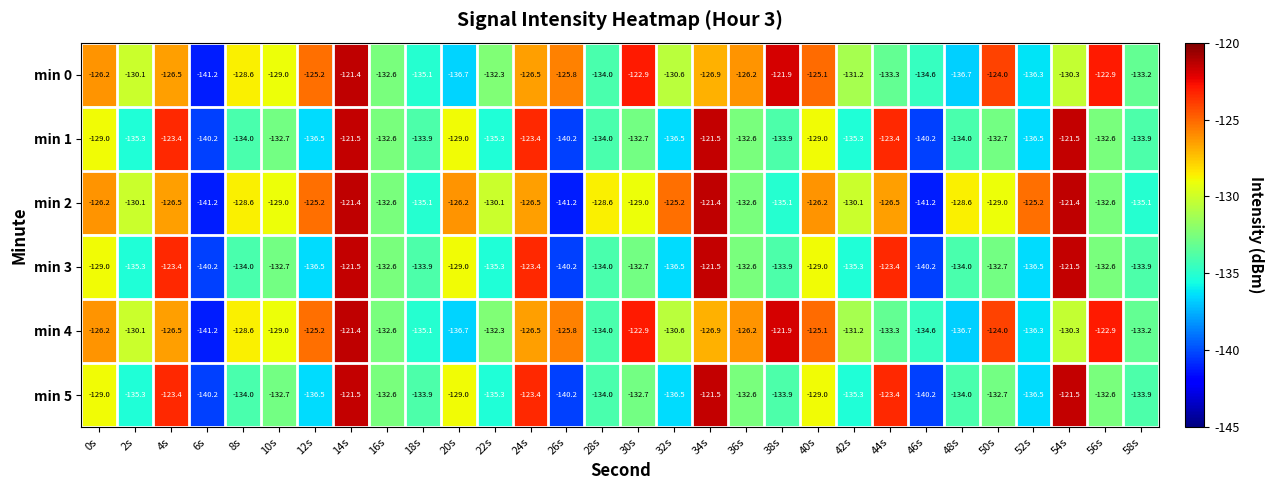

Count the number of data series in this chart.

6